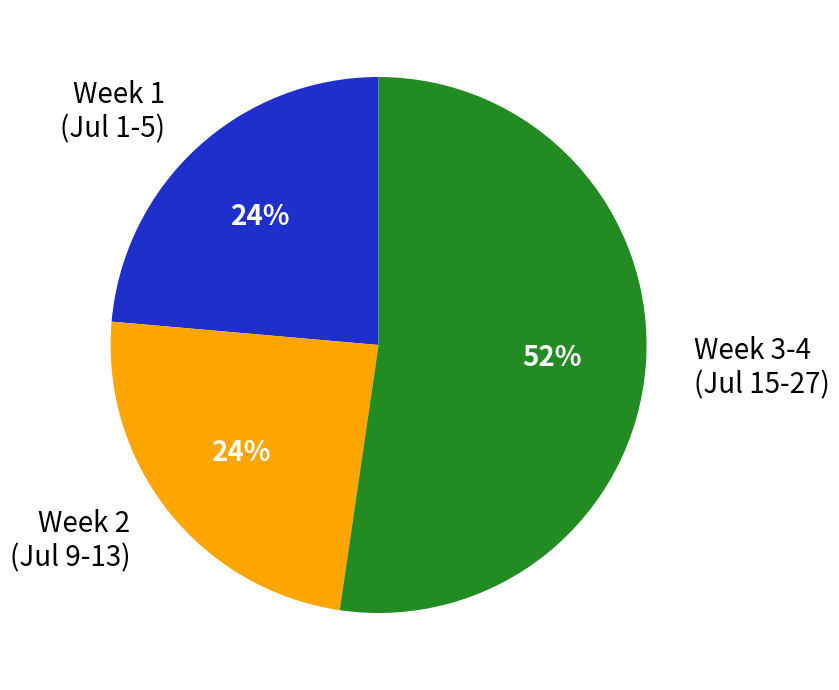

True or false: Week 1 (Jul 1-5) accounts for 10% of the total.

False